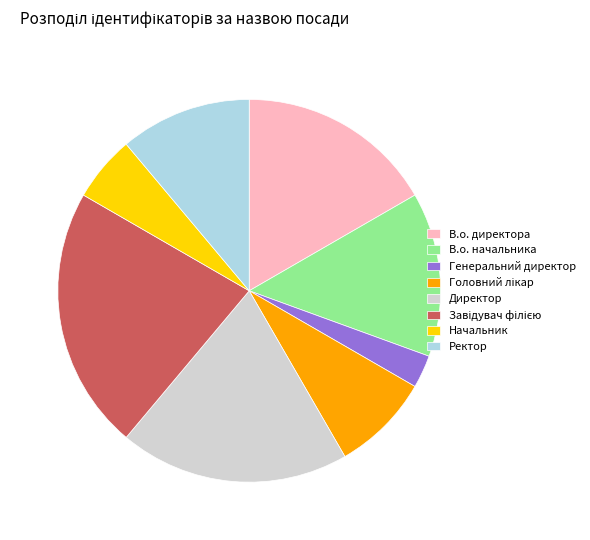

Does any single category account for the majority?

No